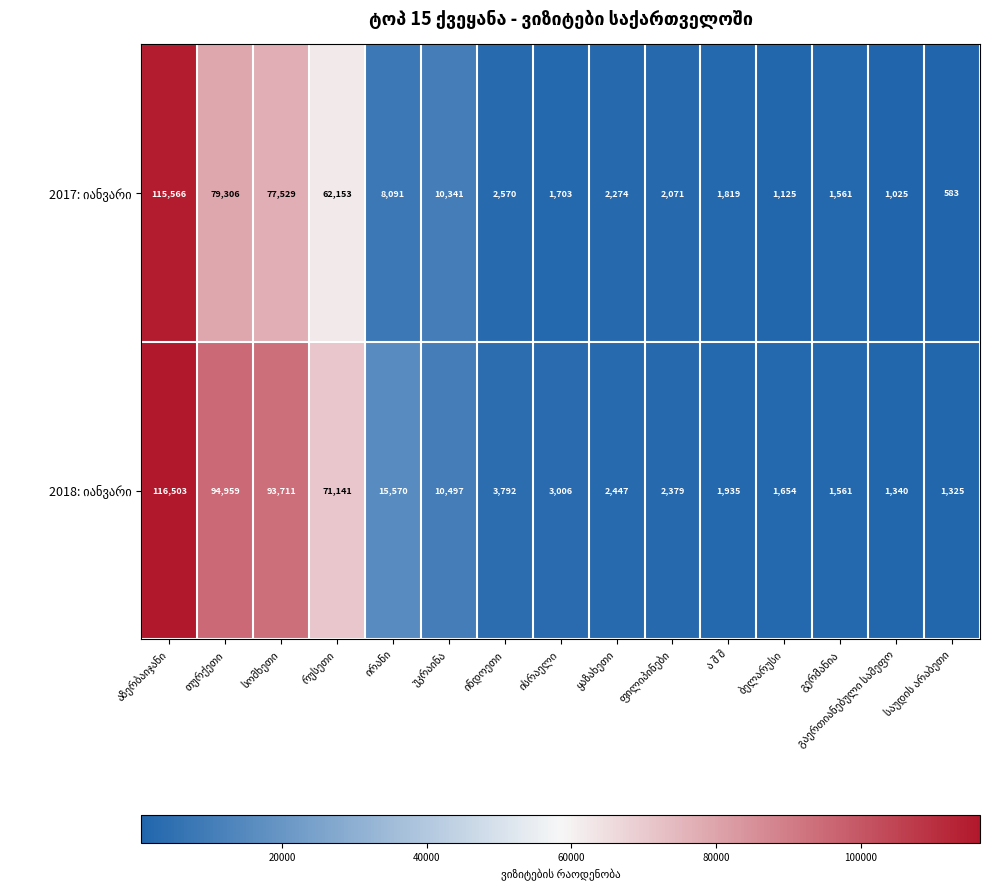

How many data points does each series have?

15